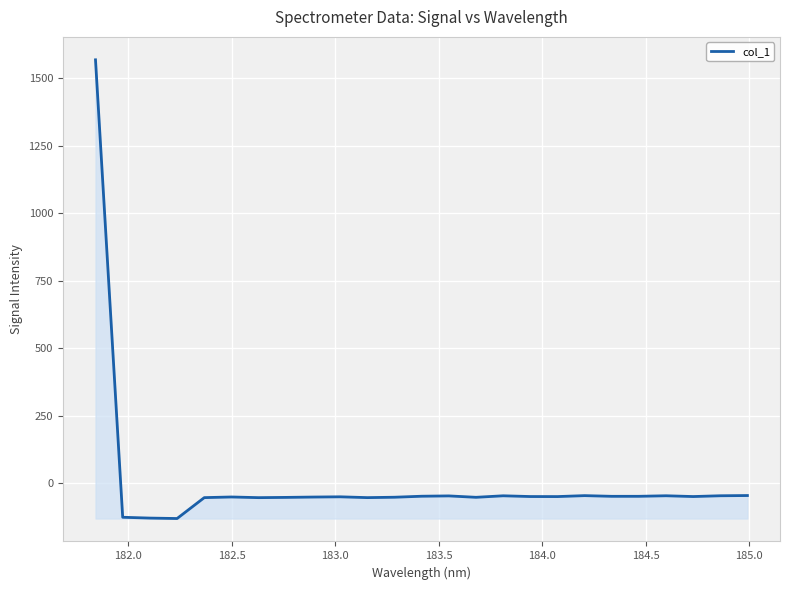

What is the smallest value displayed?

-131.4